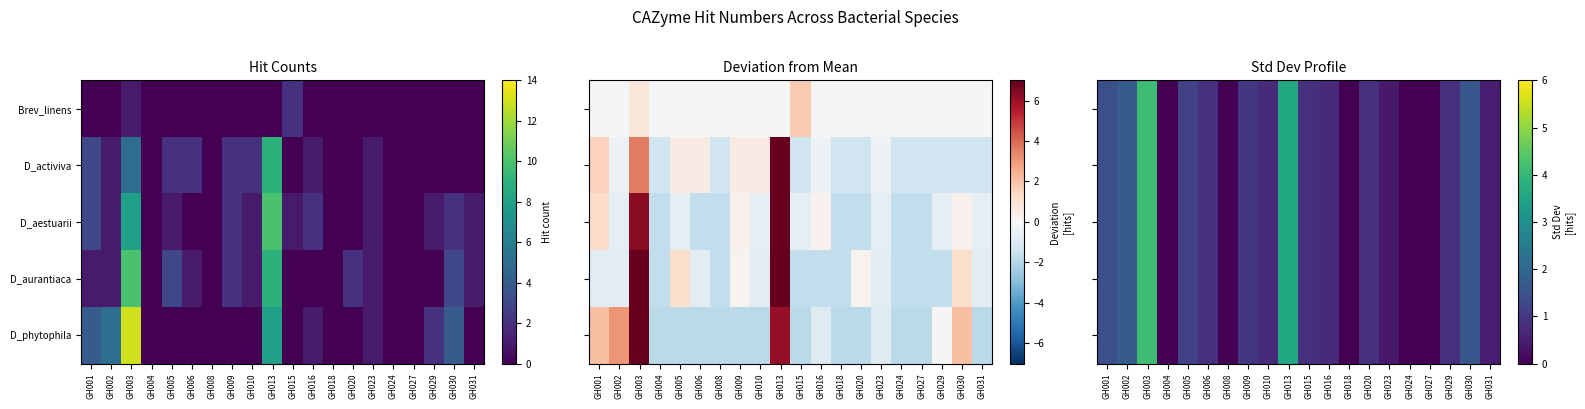

List the series in order of their peak value, highest first.

Brev_linens, D_activiva, D_aestuarii, D_aurantiaca, D_phytophila